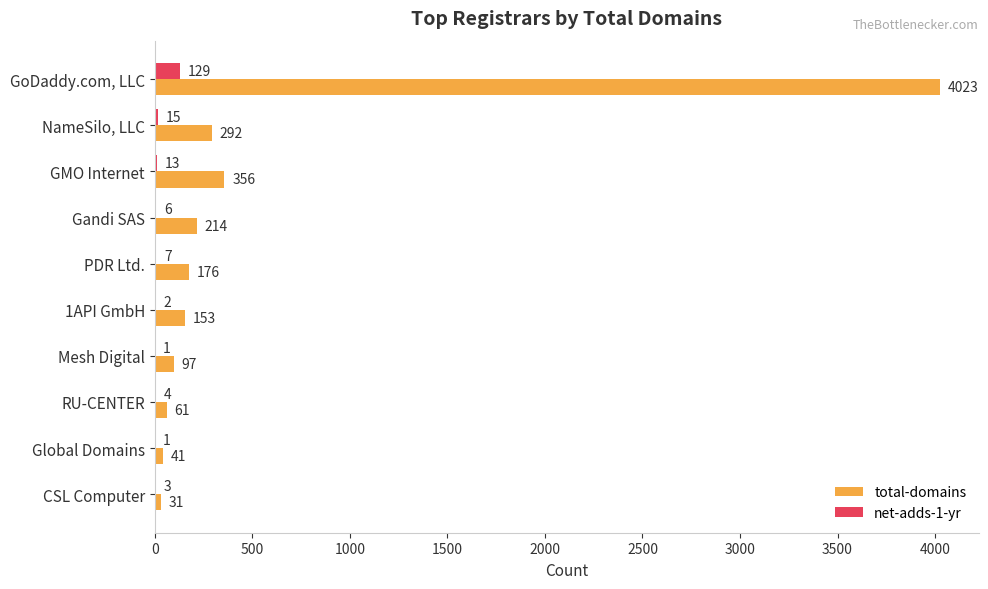

What is the sum of all total-domains values?

5444